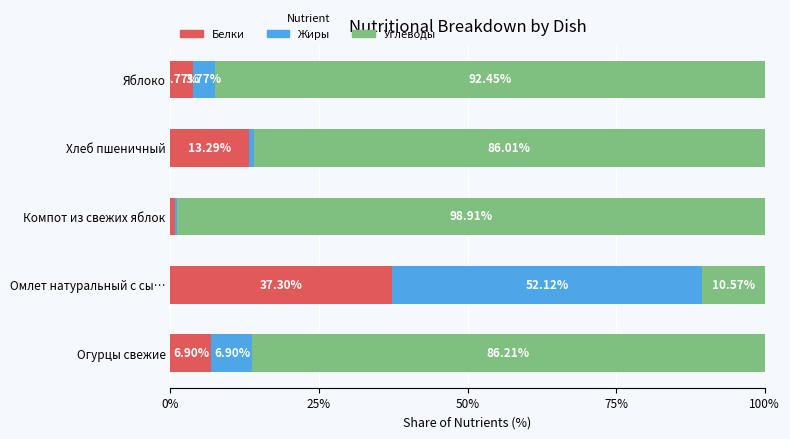

At which label is Белки closest to 19?

Хлеб пшеничный